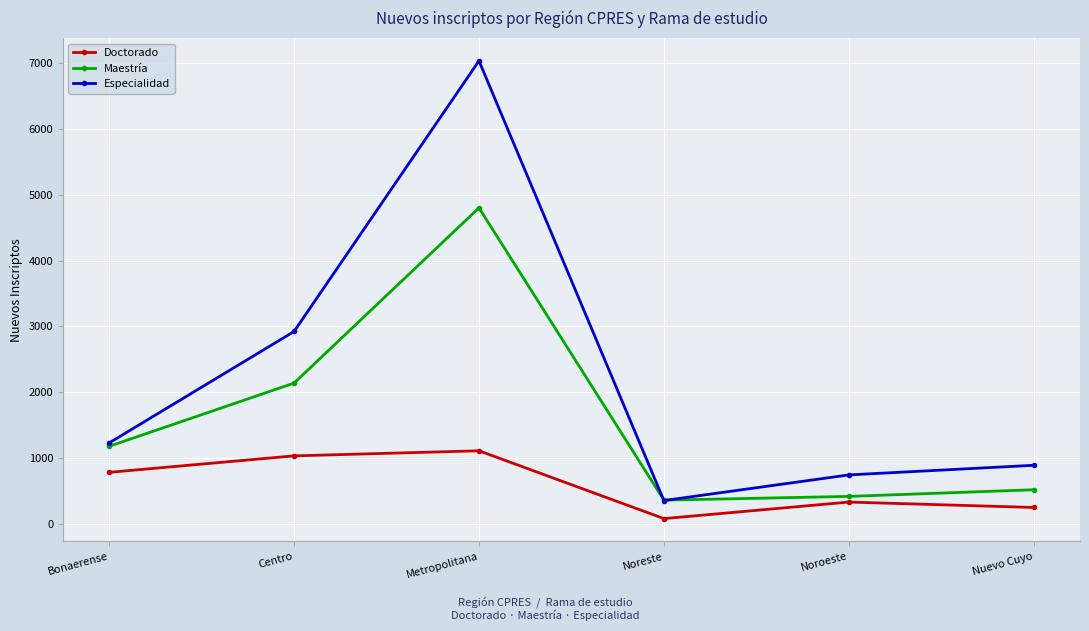

The value of Especialidad at Nuevo Cuyo is 894. True or false?

True